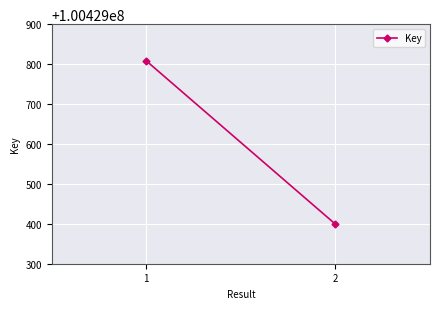

Which label corresponds to the smallest value in the chart?

2